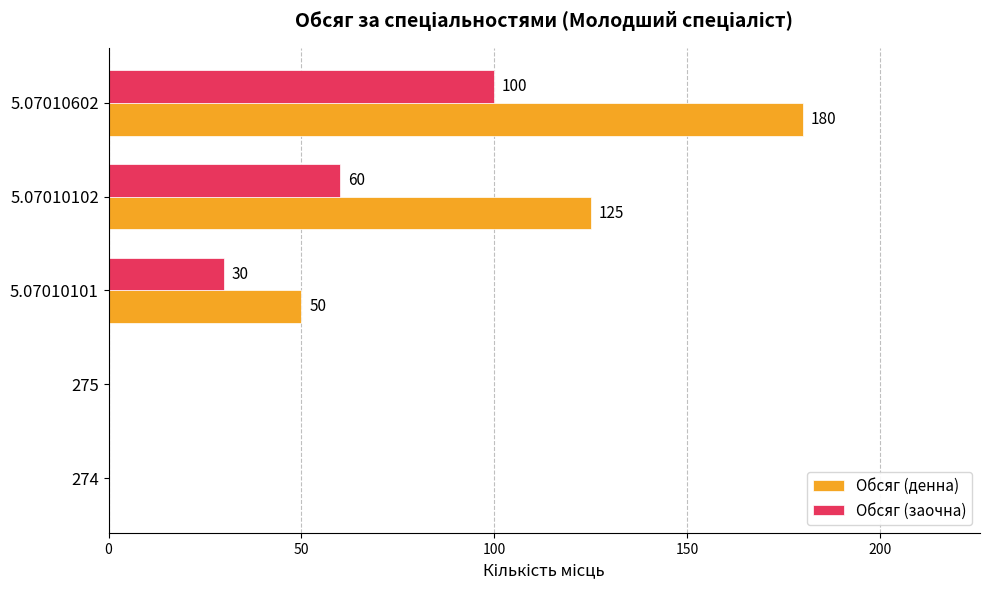

Is it true that Обсяг (заочна) equals 0 at 275?

True